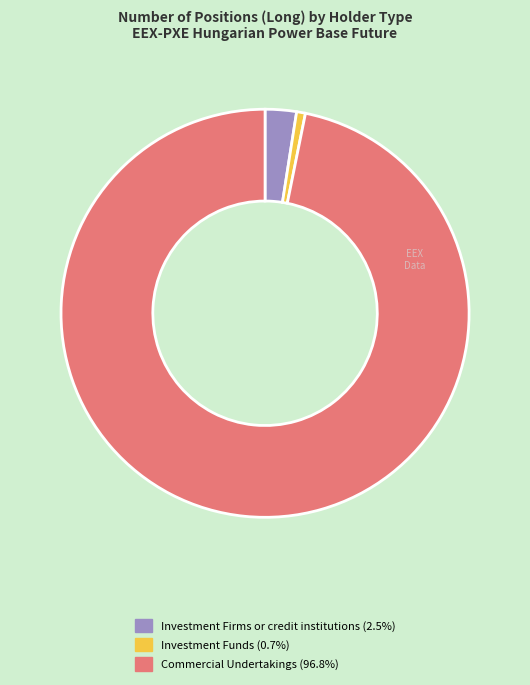

How many segments does this pie chart have?

3